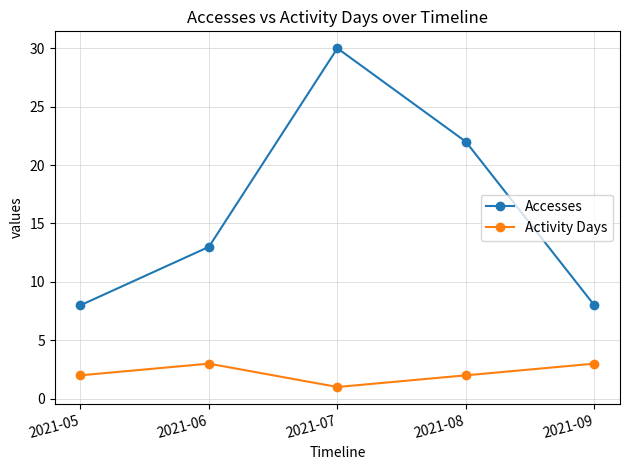

True or false: Accesses and Activity Days intersect in this chart.

False